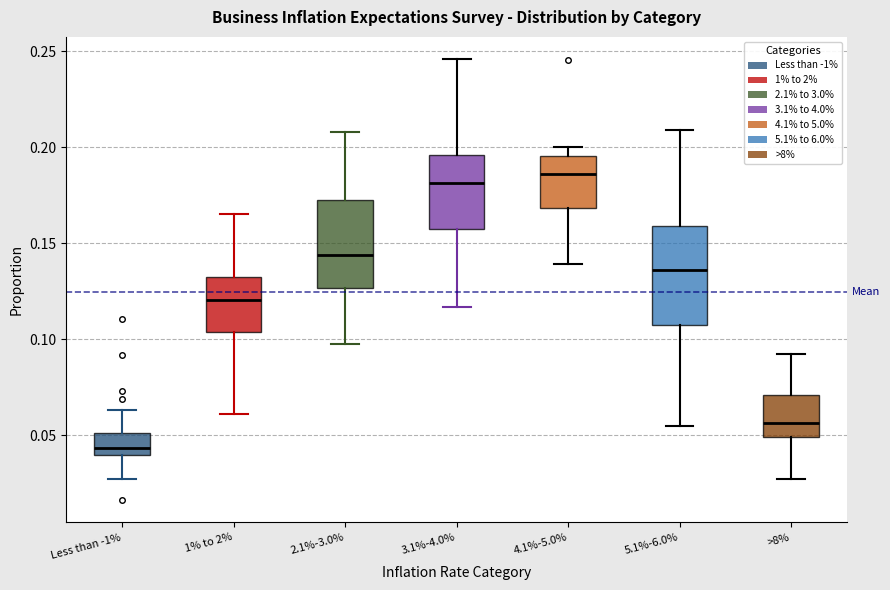

Reading left to right, read every box against the y-axis: the position of its median line, the range the box covers, and the ends of its whiskers. The values are not printed on the chart, so give them approximately, as read against the axis.

Less than -1%: median 0.045, box 0.040 to 0.050, whiskers 0.025 to 0.065
1% to 2%: median 0.120, box 0.105 to 0.135, whiskers 0.060 to 0.165
2.1%-3.0%: median 0.145, box 0.125 to 0.175, whiskers 0.100 to 0.210
3.1%-4.0%: median 0.180, box 0.160 to 0.195, whiskers 0.115 to 0.245
4.1%-5.0%: median 0.185, box 0.170 to 0.195, whiskers 0.140 to 0.200
5.1%-6.0%: median 0.135, box 0.110 to 0.160, whiskers 0.055 to 0.210
>8%: median 0.055, box 0.050 to 0.070, whiskers 0.025 to 0.090